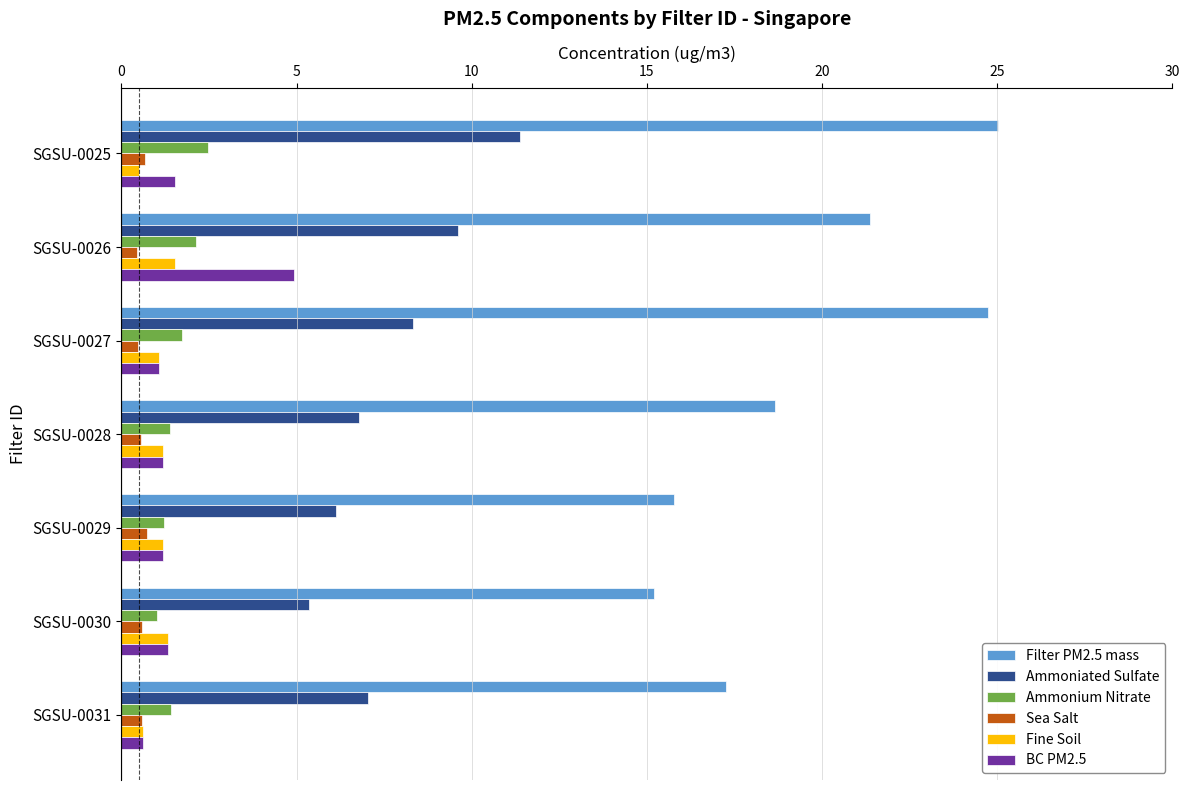

The value of Ammonium Nitrate at SGSU-0028 is 1.4. True or false?

True